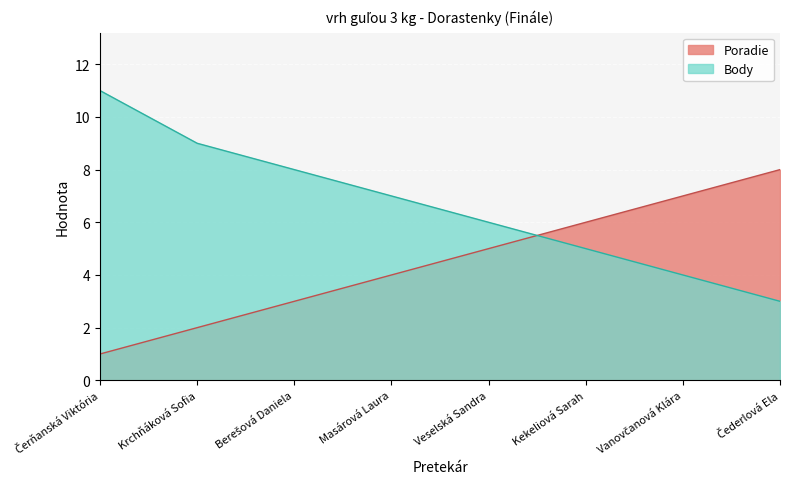

What is the approximate value of Poradie at Veselská Sandra?

5